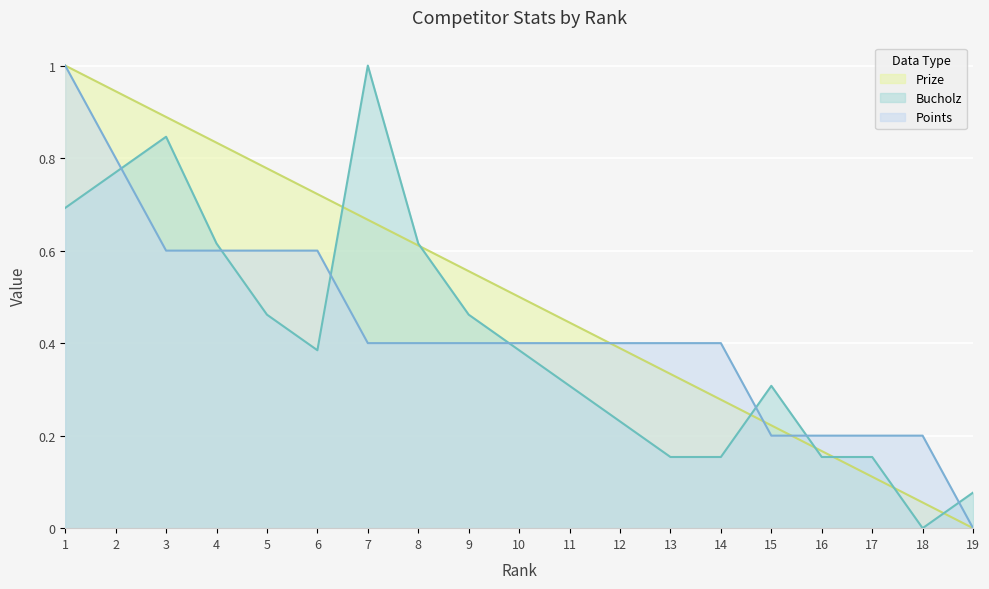

Which has a higher value, 9 or 14?

9